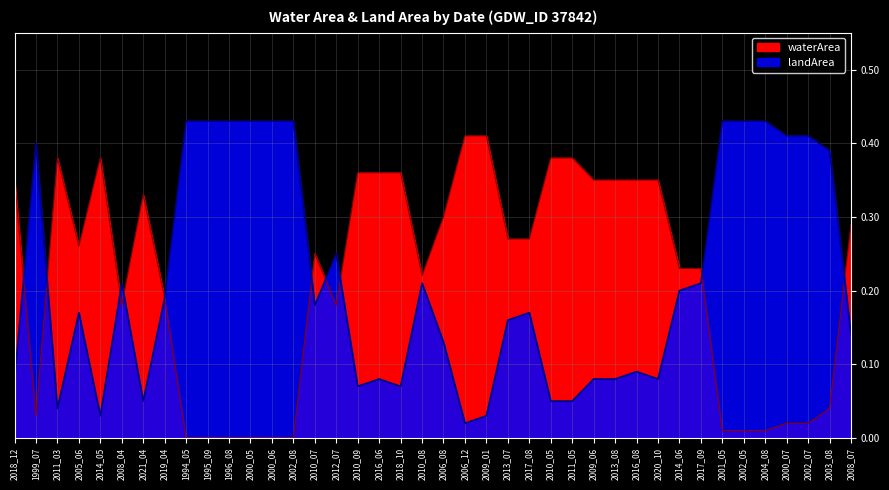

How many lines are shown in the chart?

2